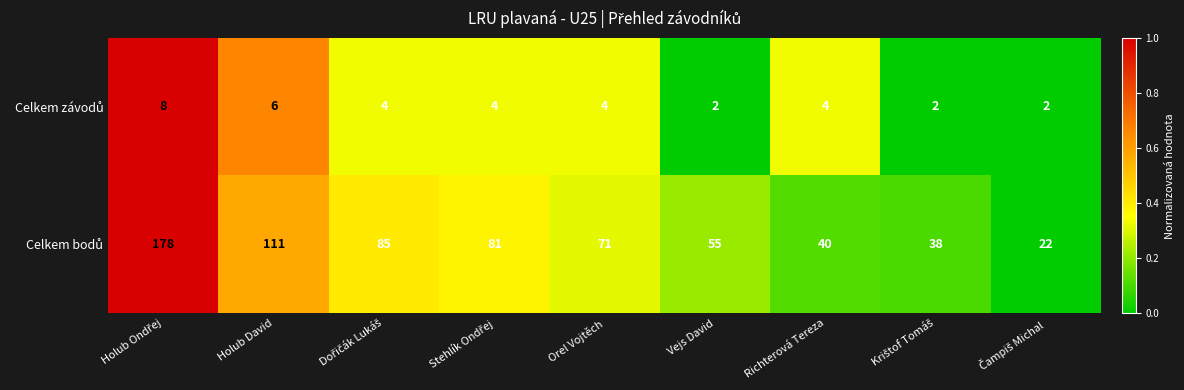

What is the total value across all series at Holub David?

117